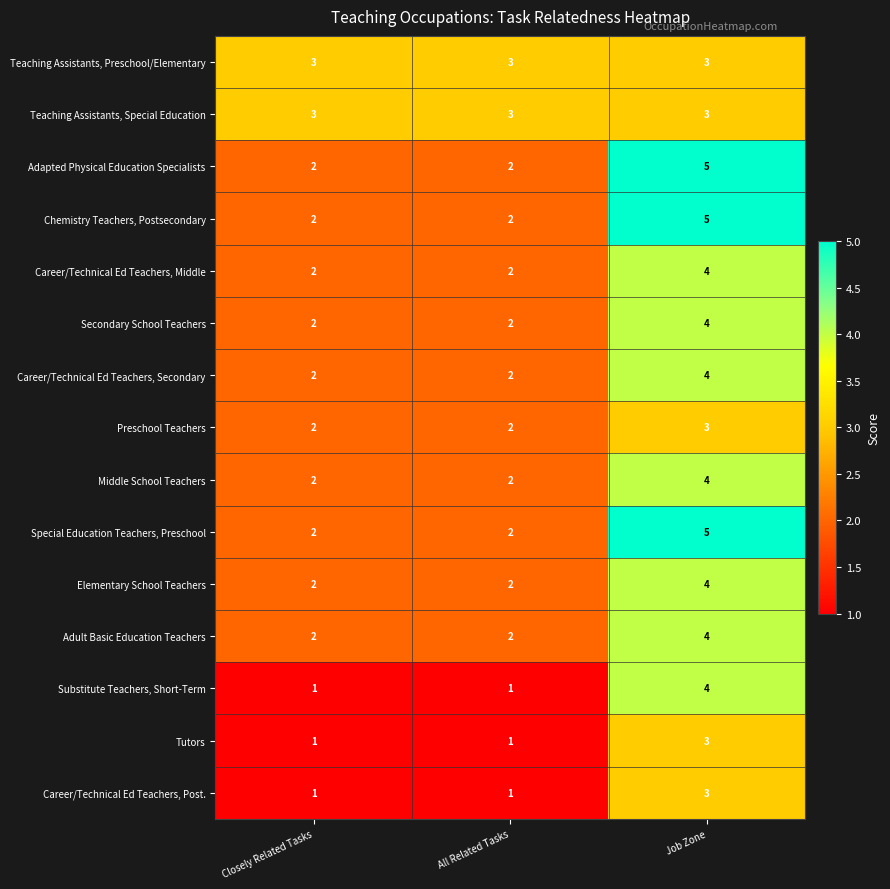

What is the difference between the maximum and minimum values in the Special Education Teachers, Preschool series?

3